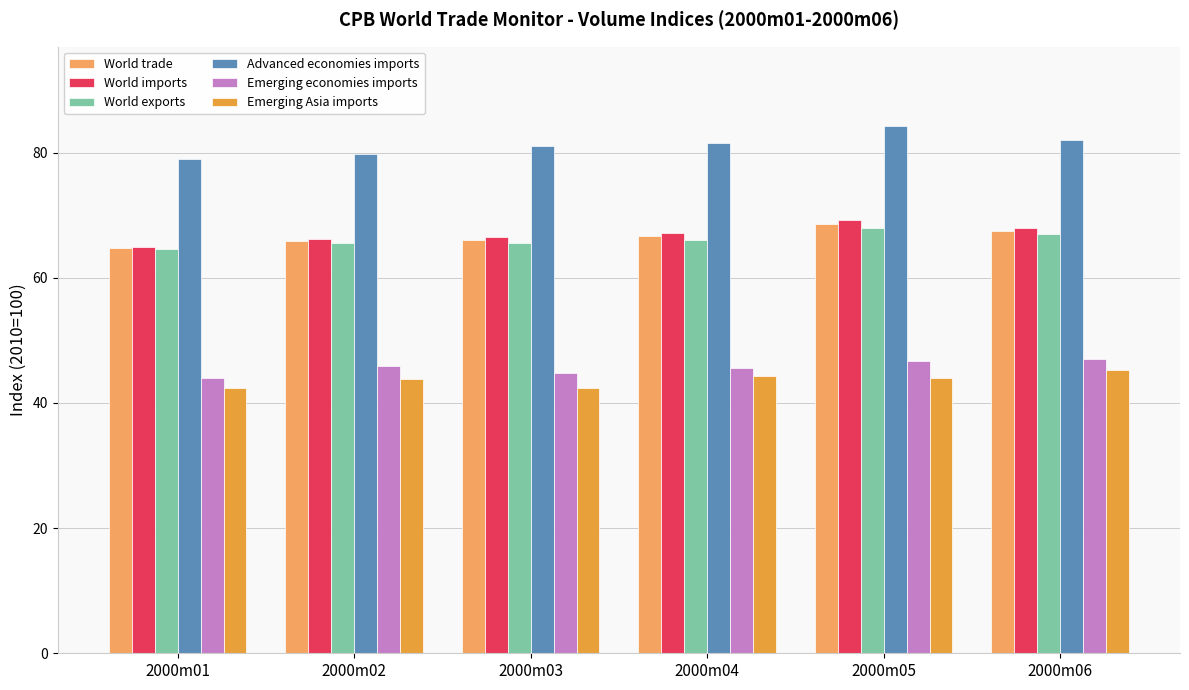

What is the sum of the Advanced economies imports values at 2000m02 and 2000m04?

161.4